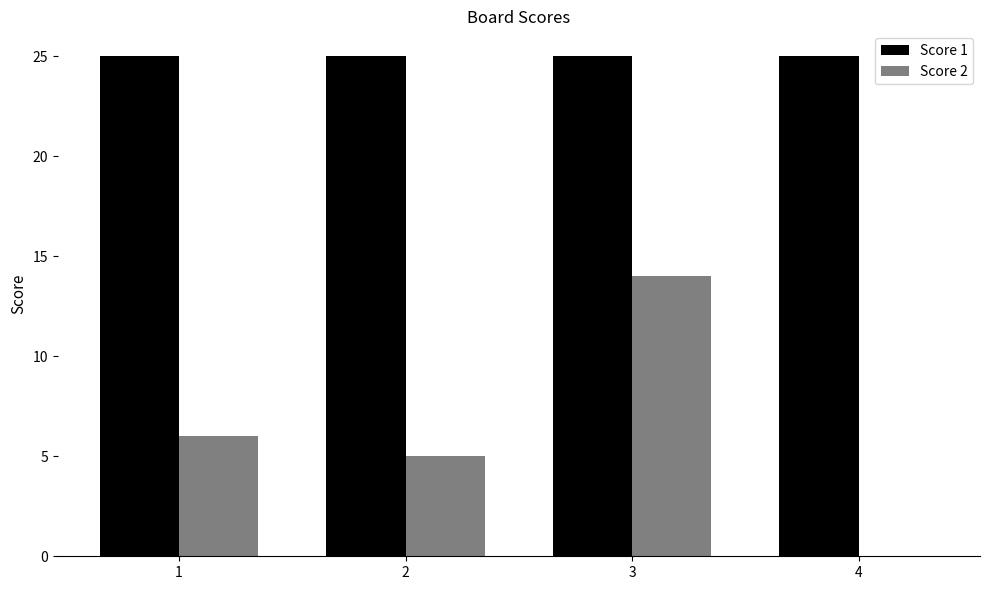

What are all the series names shown in the legend?

Score 1, Score 2